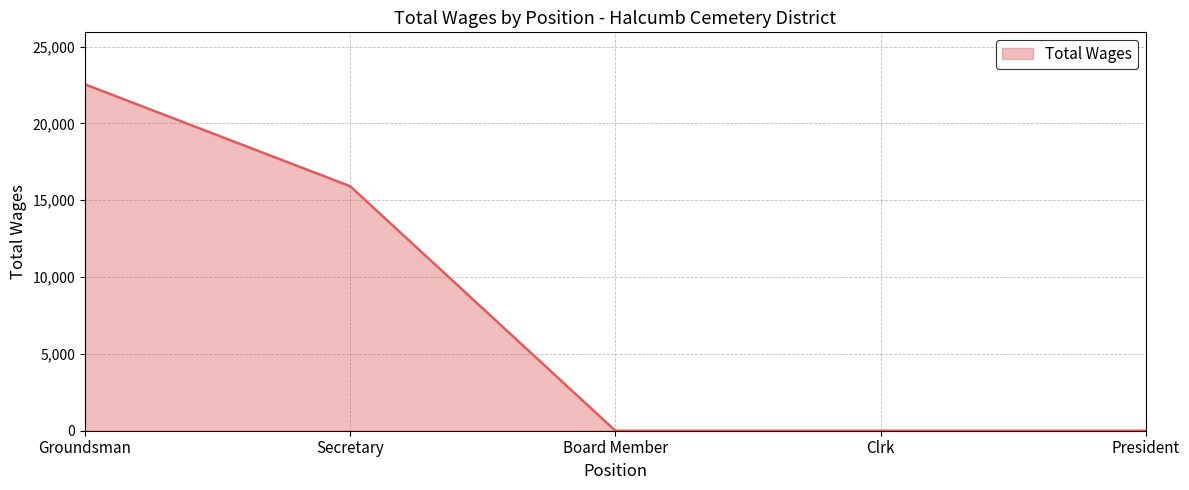

Is it true that the value at Clrk is 9131?

False